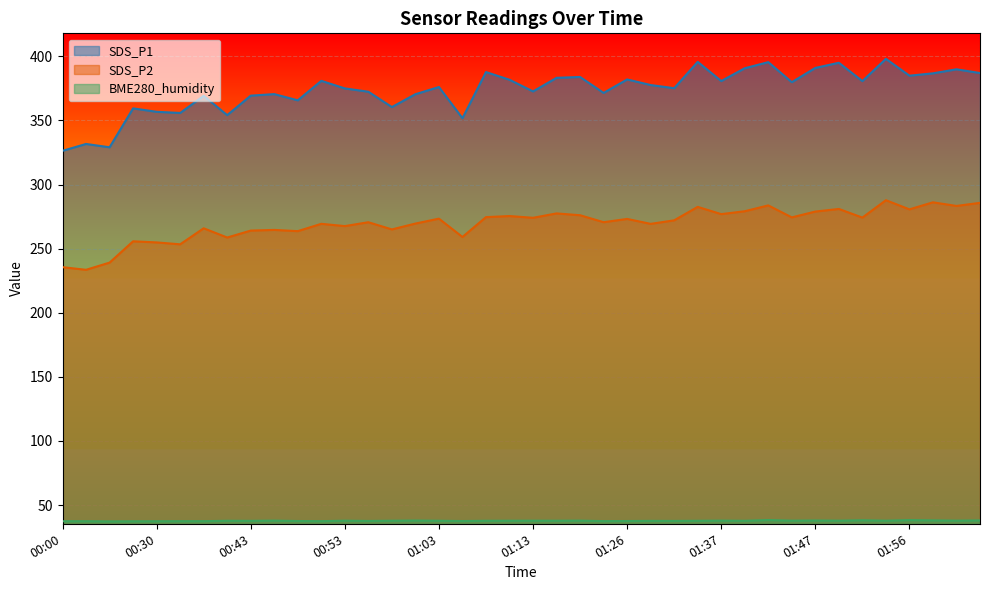

Which series has the largest range (max minus min)?

SDS_P1